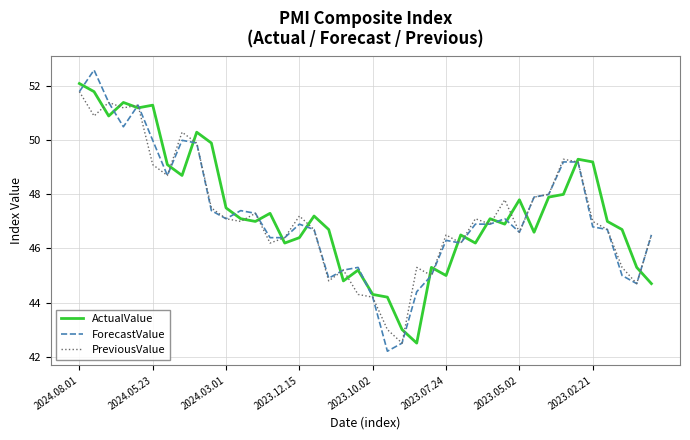

Does the chart have visible grid lines?

Yes